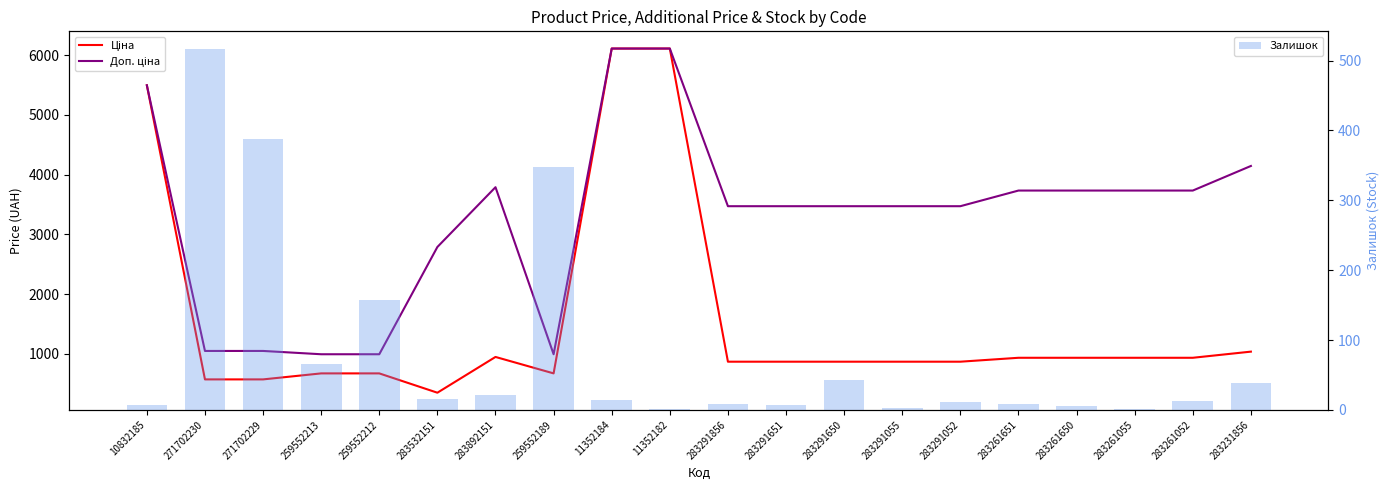

What is the highest value of the Залишок series?

516